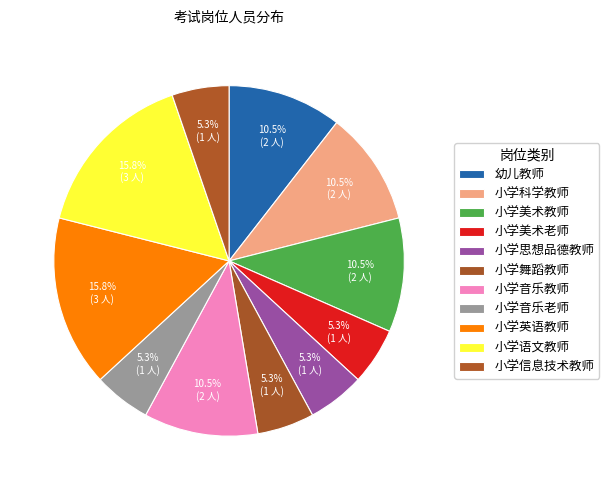

Is 小学音乐老师 the majority of the pie?

No